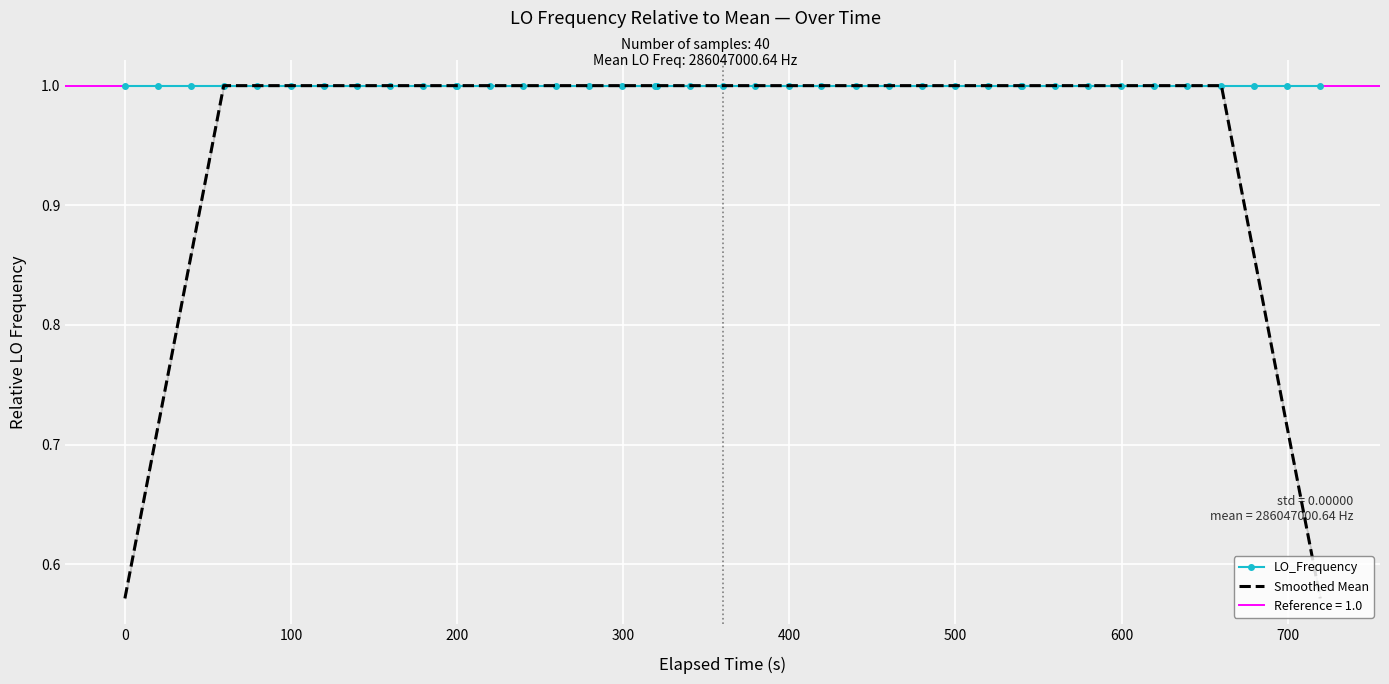

Reading left to right, what are all the values shown in this chart?

LO_Frequency: 1.0	1.0	1.0	1.0	1.0	1.0	1.0	1.0	1.0	1.0	1.0	1.0	1.0	1.0	1.0	1.0	1.0	1.0	1.0	1.0	1.0	1.0	1.0	1.0	1.0	1.0	1.0	1.0	1.0	1.0	1.0	1.0	1.0	1.0	1.0	1.0	1.0	1.0	1.0	1.0
Smoothed Mean: 0.6	0.7	0.9	1.0	1.0	1.0	1.0	1.0	1.0	1.0	1.0	1.0	1.0	1.0	1.0	1.0	1.0	1.0	1.0	1.0	1.0	1.0	1.0	1.0	1.0	1.0	1.0	1.0	1.0	1.0	1.0	1.0	1.0	1.0	1.0	1.0	1.0	0.9	0.7	0.6